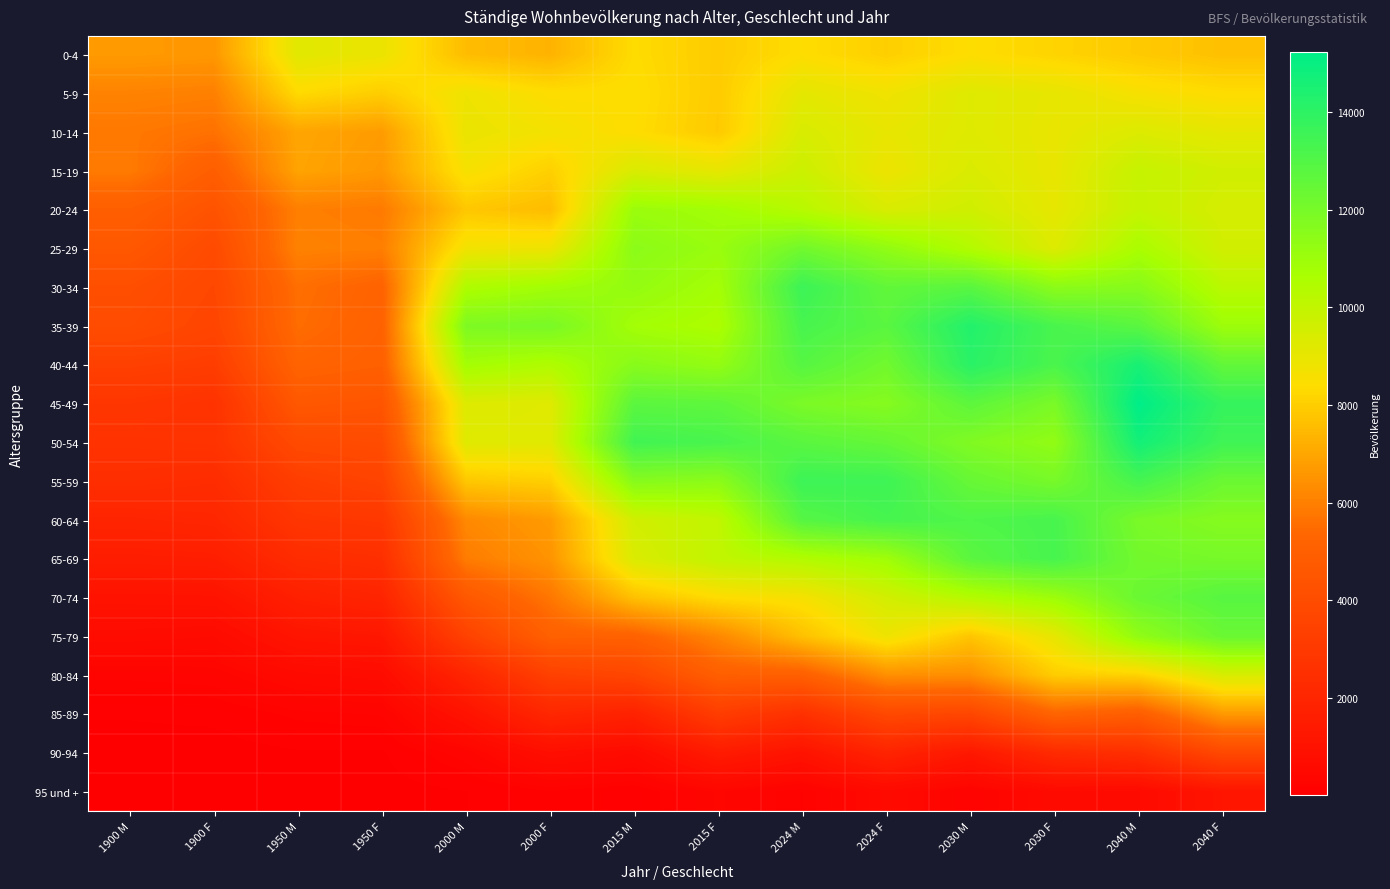

Between 2040 F and 2000 F, which is larger?

2040 F